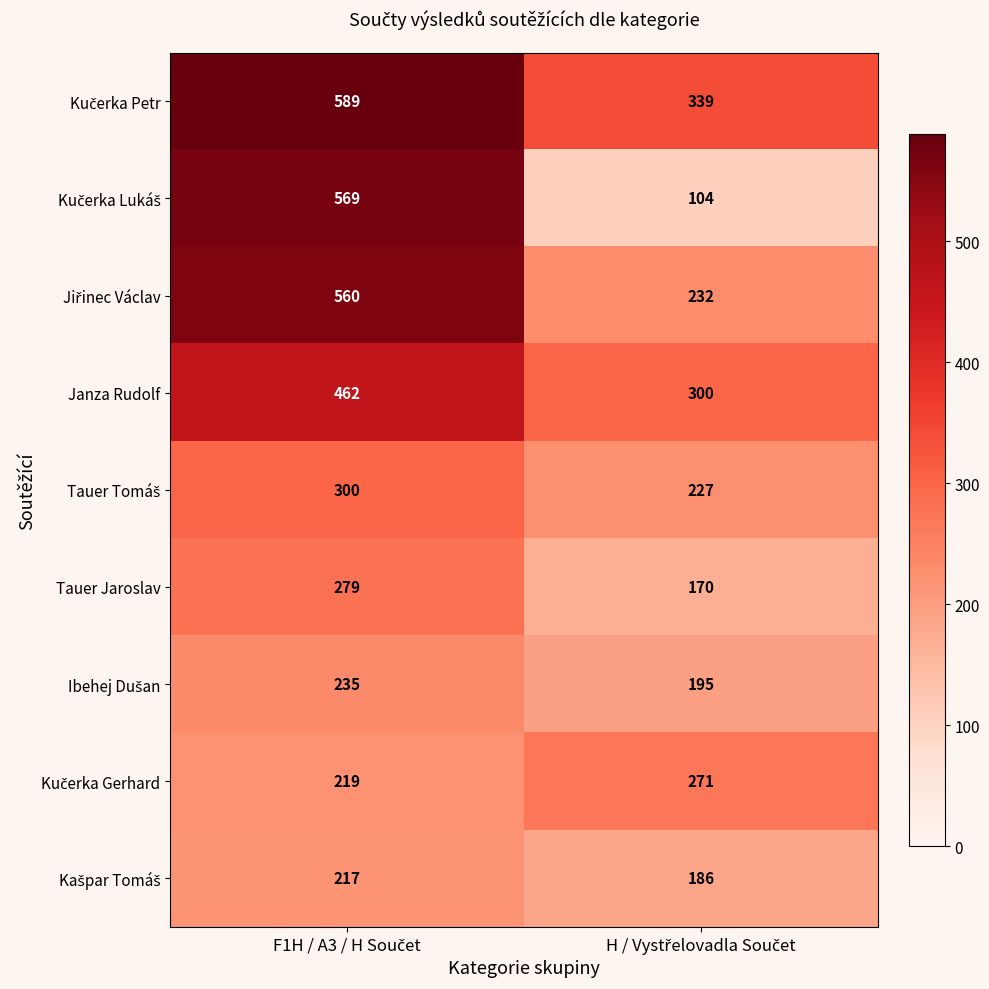

What is the sum of all Janza Rudolf values?

762